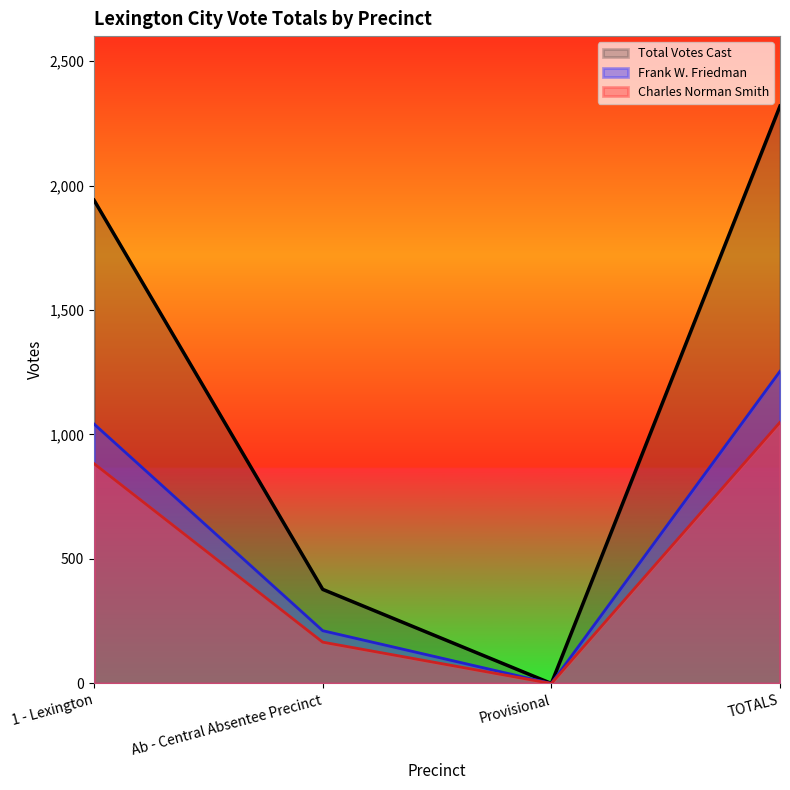

Is it true that Charles Norman Smith equals -535 at Provisional?

False